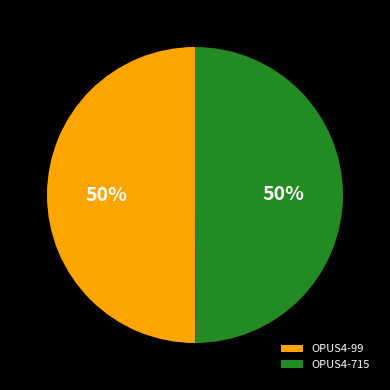

Combined, do OPUS4-715 and OPUS4-99 account for over 50%?

Yes